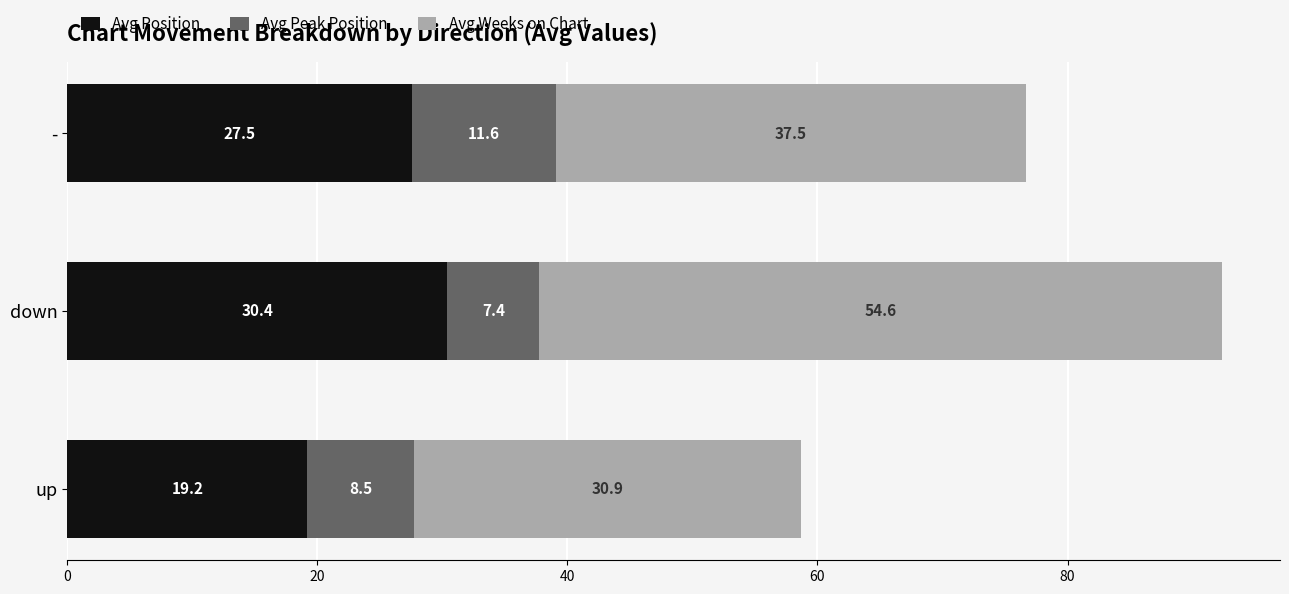

What is the average value of the Avg Position series?

25.7